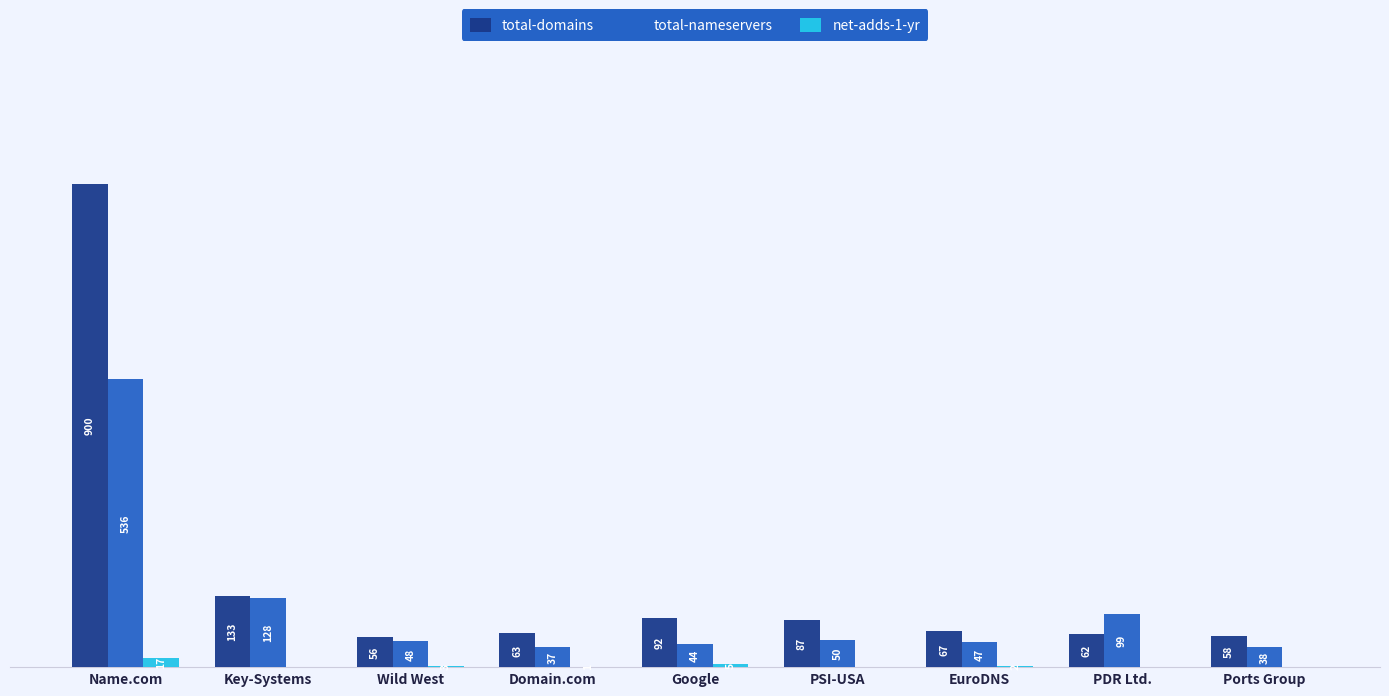

Are the bars grouped side by side (vs. stacked)?

Yes